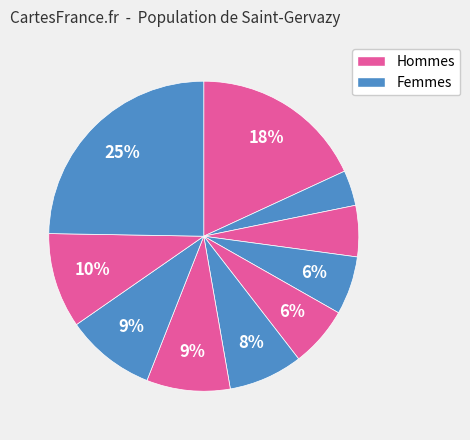

Count the number of slices in the pie.

10